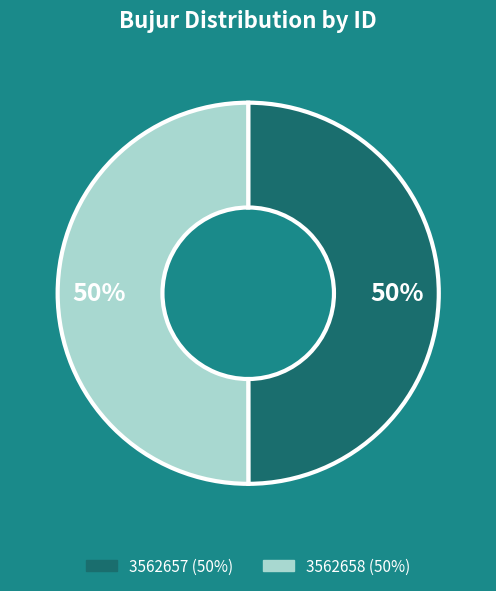

The 3562658 slice represents 35% of the pie. True or false?

False